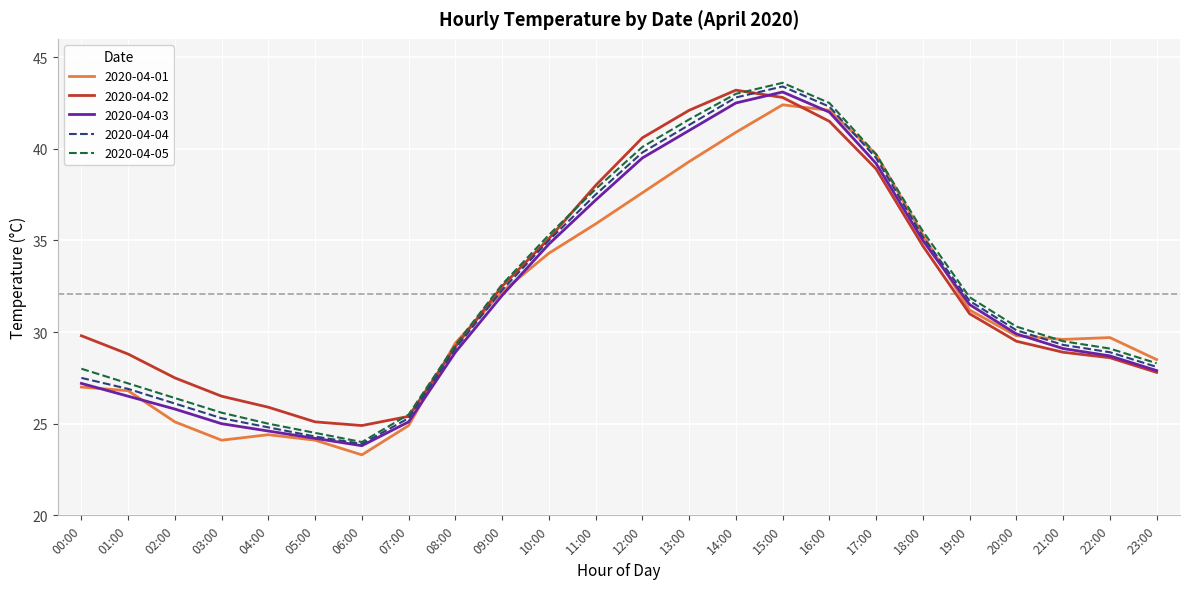

Read the 2020-04-03 value at 11:00.

37.2